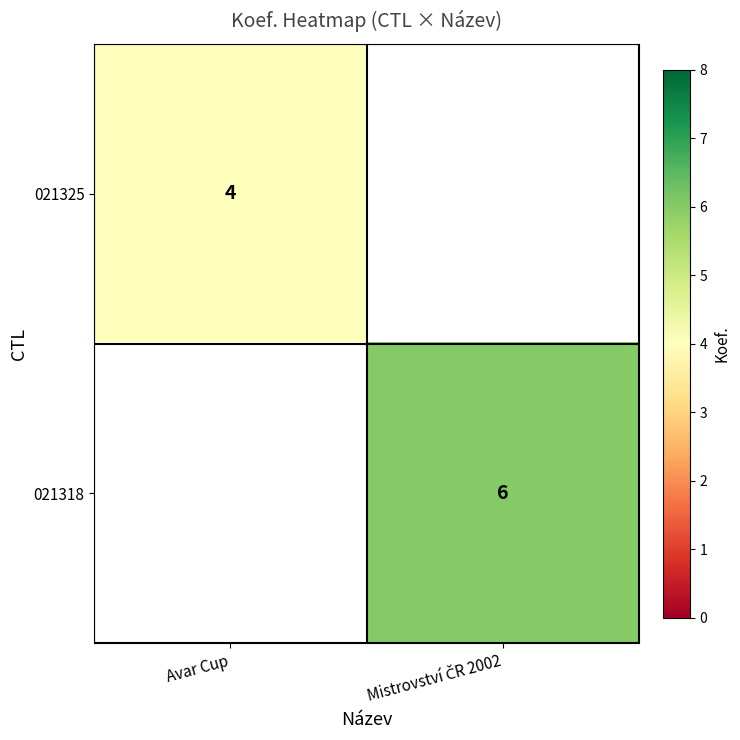

The 021325 series shows 6 at Avar Cup. True or false?

False